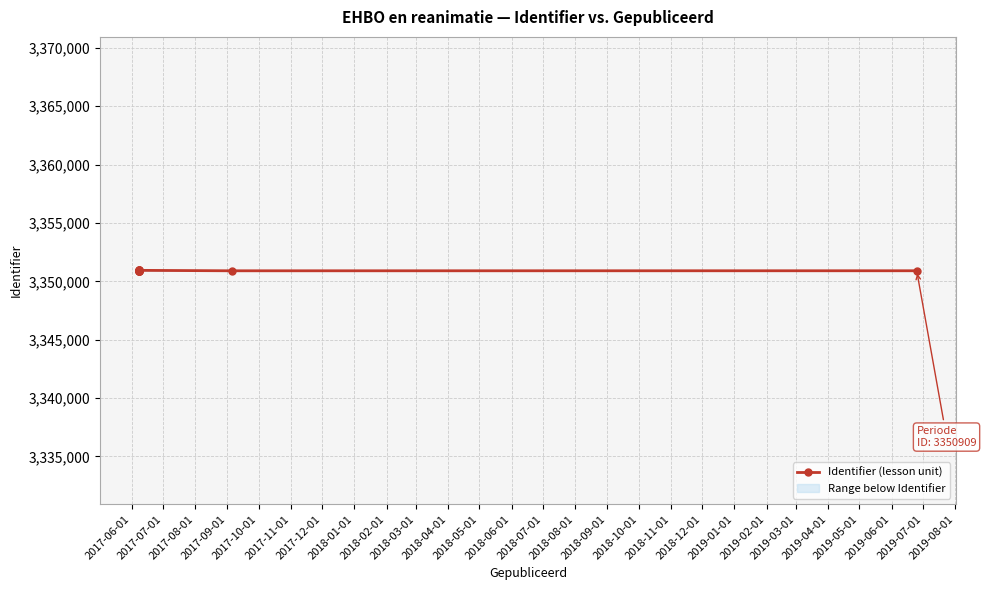

What is the sum of all values?

40211082